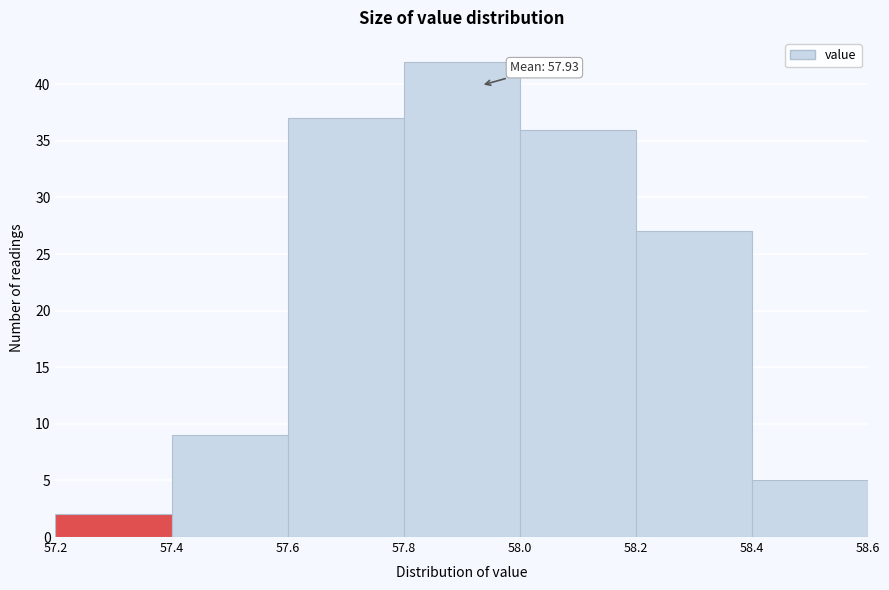

Which range on the x-axis has the tallest bar?

57.8 to 58.0